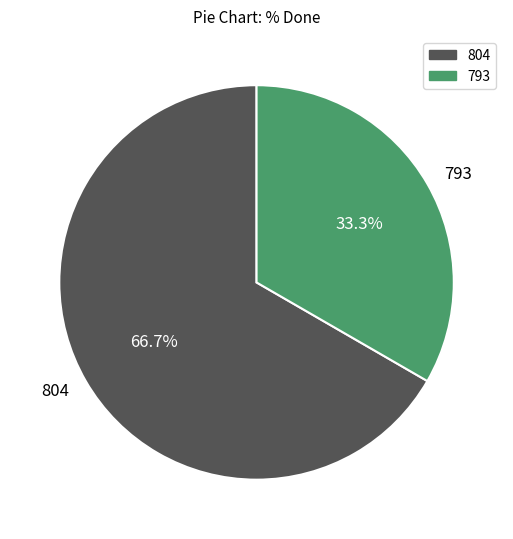

Rank the categories by value from lowest to highest.

793, 804